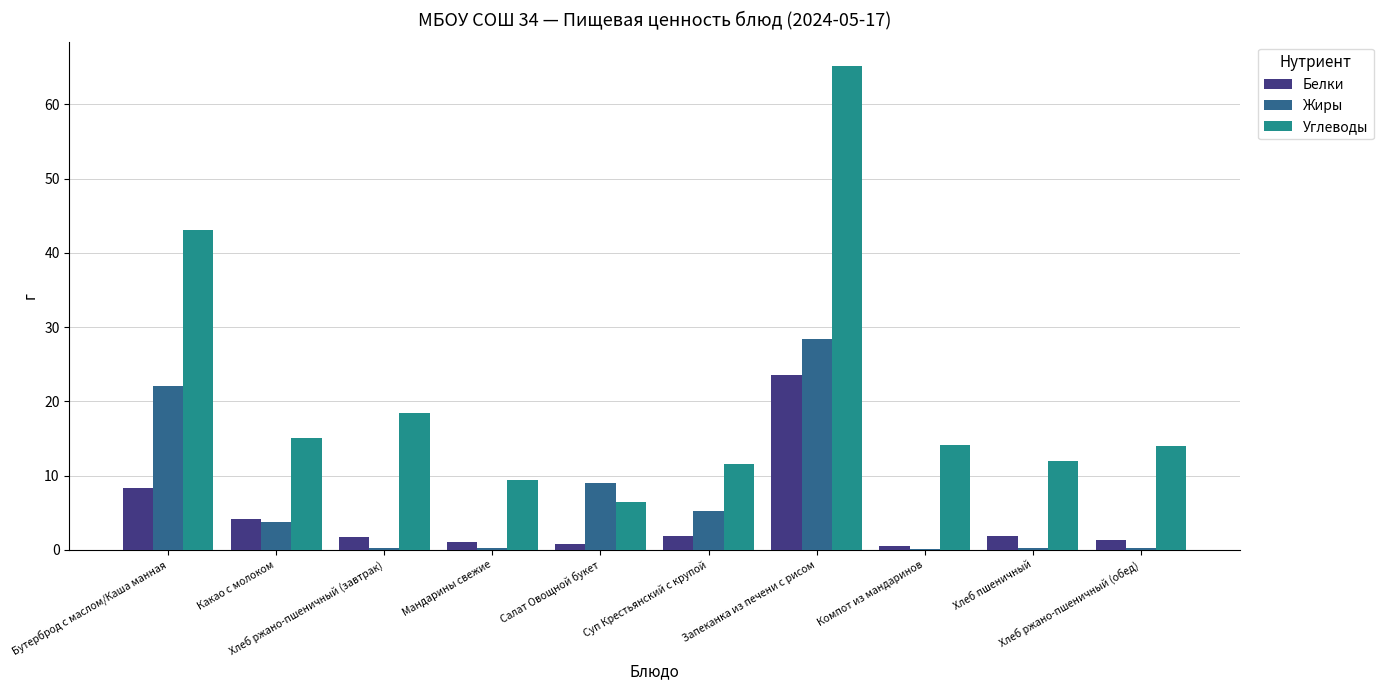

Are the bars grouped side by side (vs. stacked)?

Yes